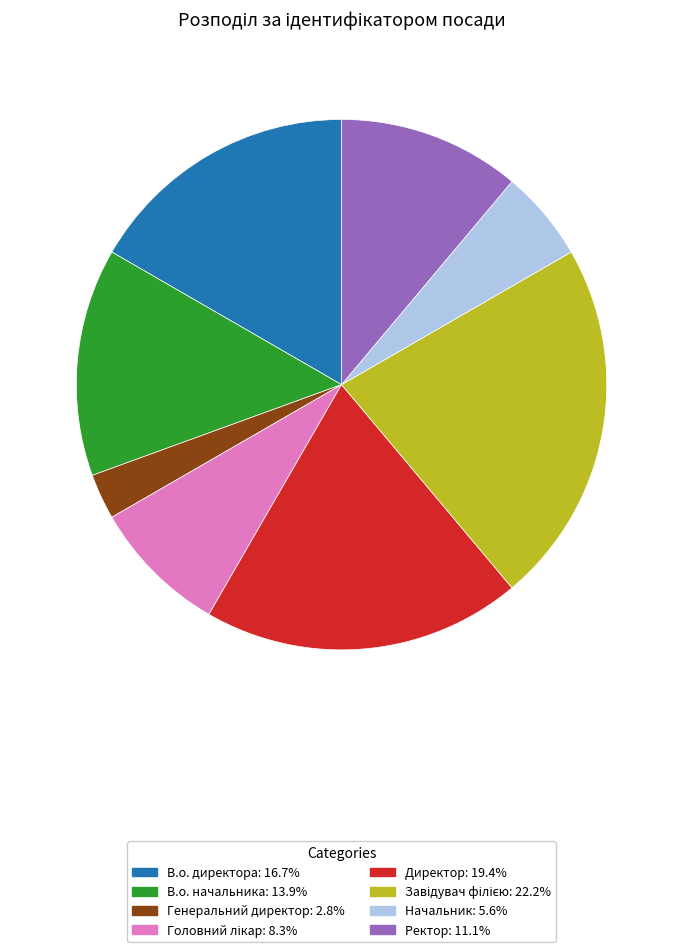

Is the sum of Генеральний директор and В.о. начальника greater than half?

No